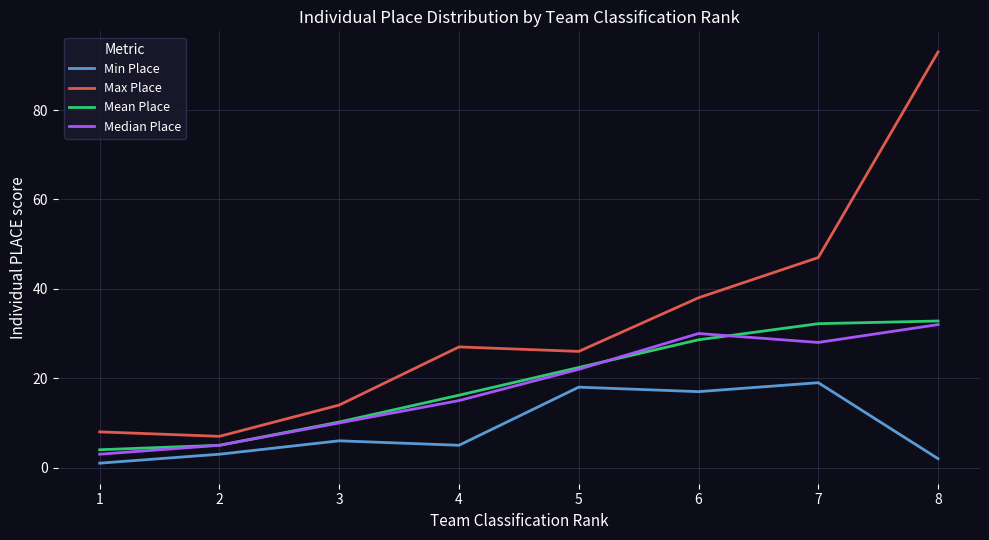

Which series changed the most between 4 and 6?

Median Place